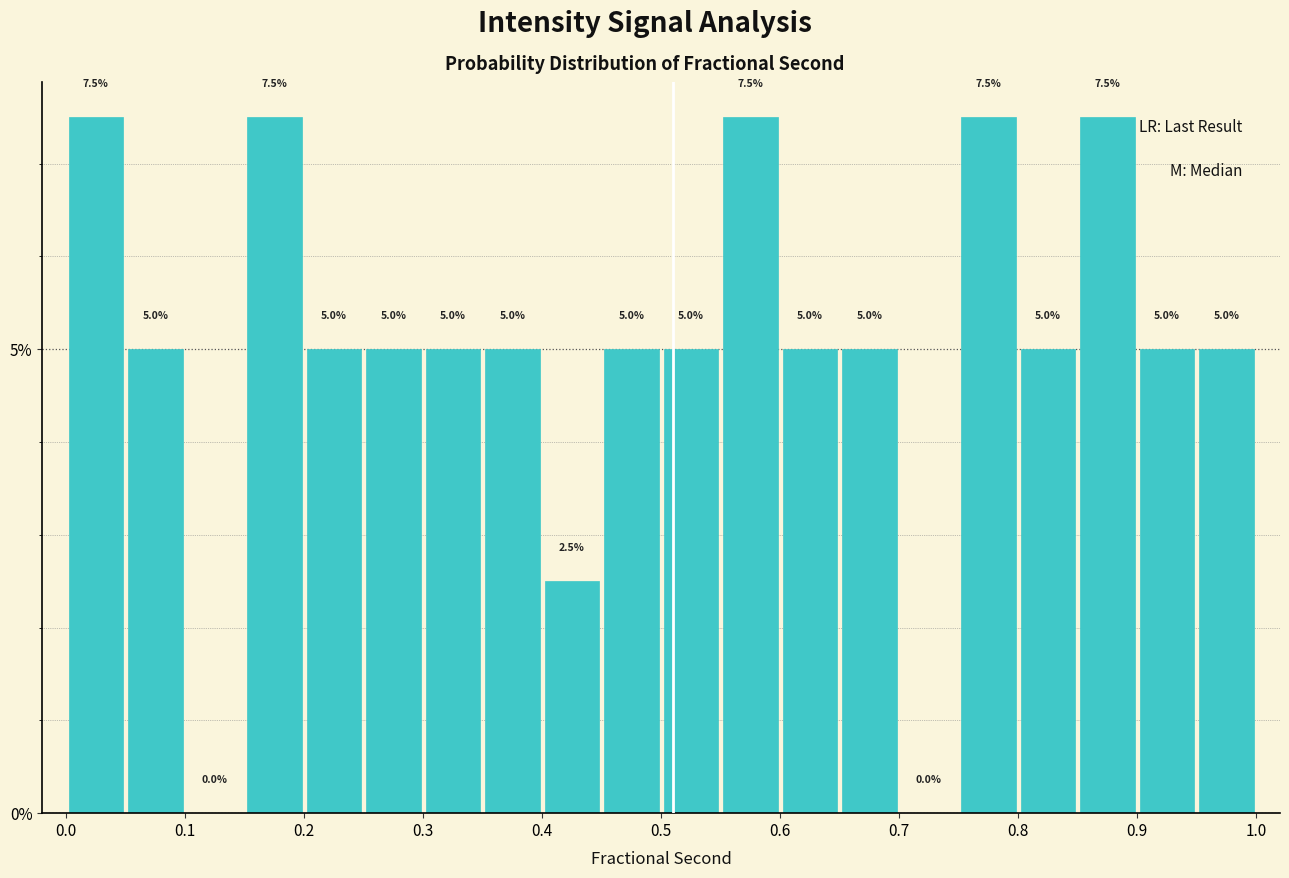

Reading left to right, list every bar in this chart as the range it spans on the x-axis followed by its height.

0.00 to 0.05: 7.5
0.05 to 0.10: 5.0
0.10 to 0.15: 0.0
0.15 to 0.20: 7.5
0.20 to 0.25: 5.0
0.25 to 0.30: 5.0
0.30 to 0.35: 5.0
0.35 to 0.40: 5.0
0.40 to 0.45: 2.5
0.45 to 0.50: 5.0
0.50 to 0.55: 5.0
0.55 to 0.60: 7.5
0.60 to 0.65: 5.0
0.65 to 0.70: 5.0
0.70 to 0.75: 0.0
0.75 to 0.80: 7.5
0.80 to 0.85: 5.0
0.85 to 0.90: 7.5
0.90 to 0.95: 5.0
0.95 to 1.00: 5.0